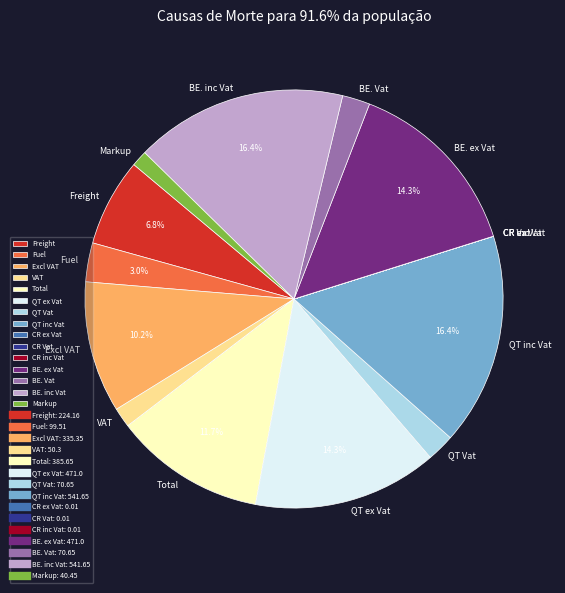

To the nearest percent, what is the difference between the QT inc Vat and QT ex Vat slice percentages?

2%